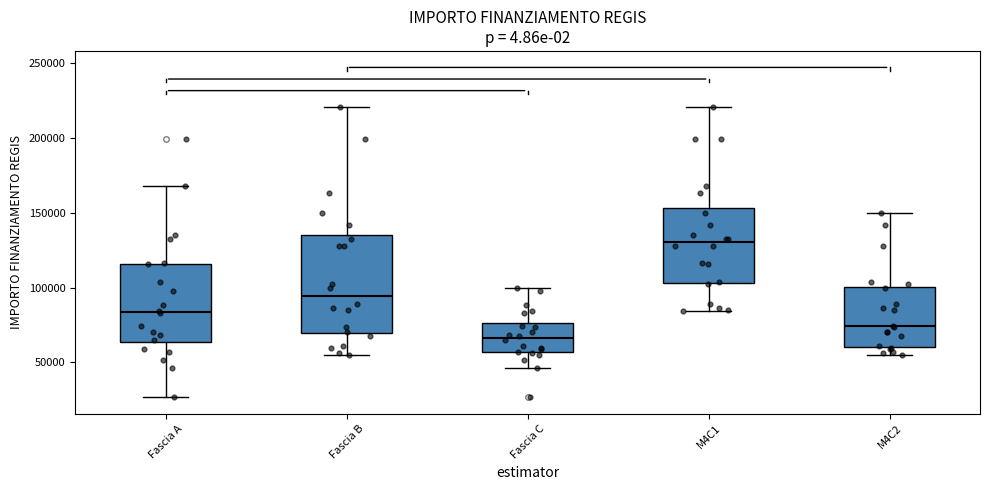

Which box's median line is the highest?

M4C1